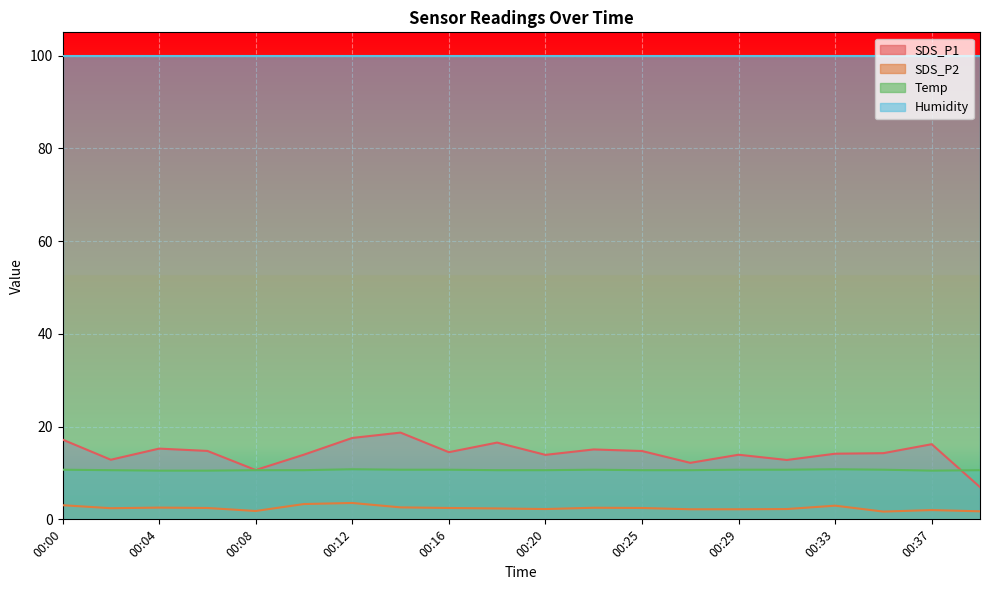

What is the smallest value displayed?

1.7